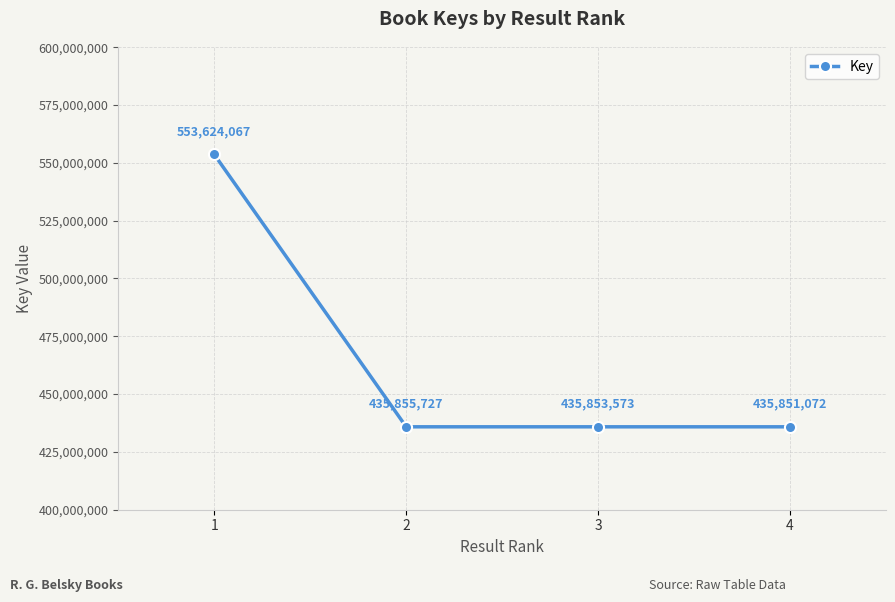

What is the change in value from 1 to 4?

-117772995